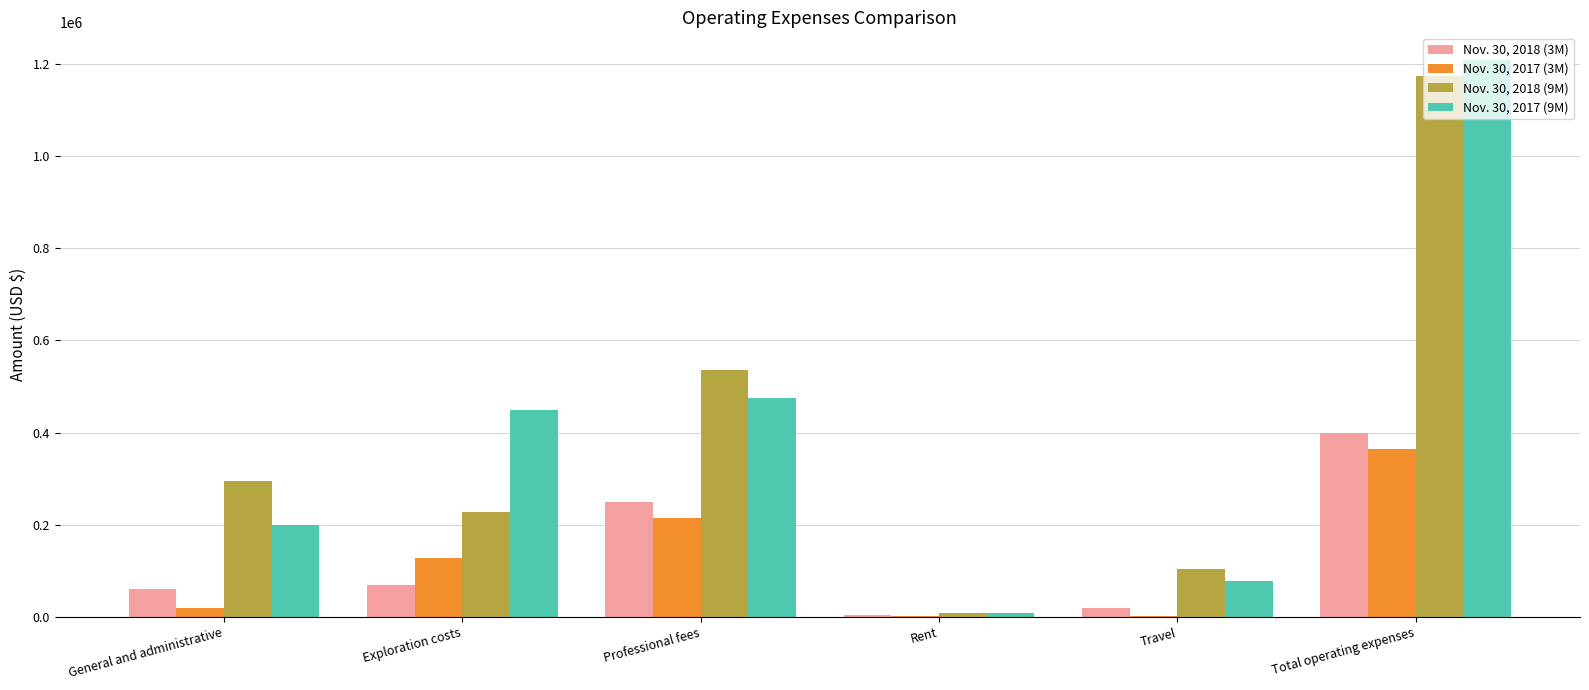

Which category has the highest value in the Nov. 30, 2018 (9M) series?

Total operating expenses